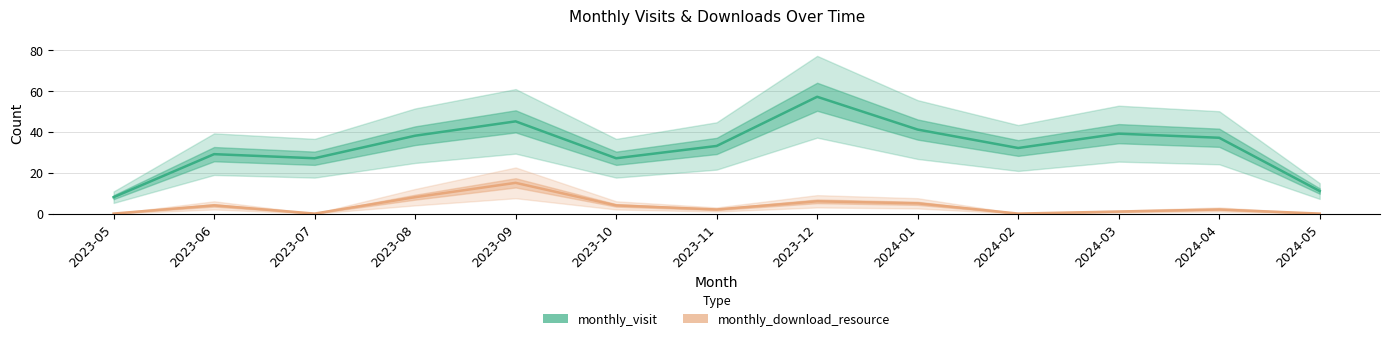

The monthly_visit series shows 45 at 2023-09. True or false?

True